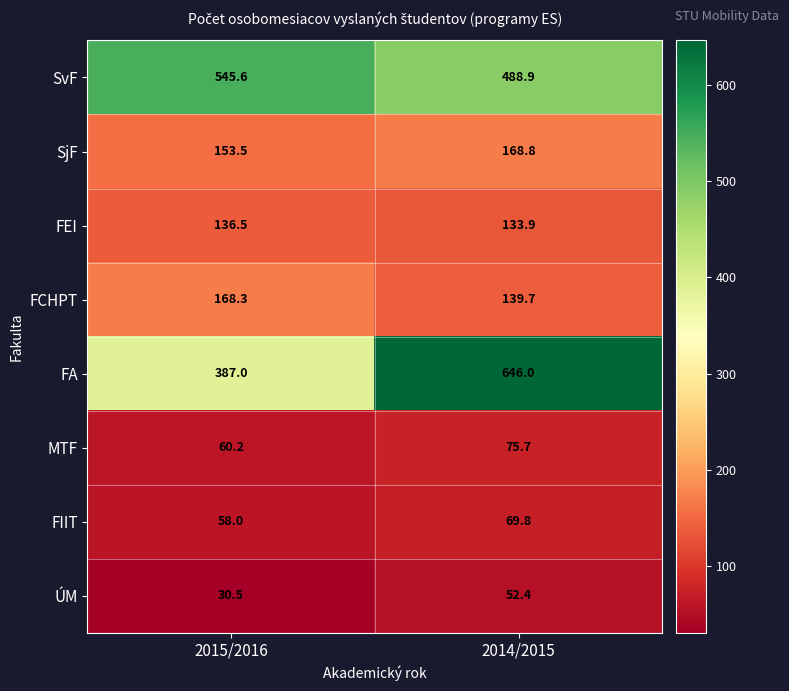

What is the difference between the highest and lowest values at 2015/2016?

515.1